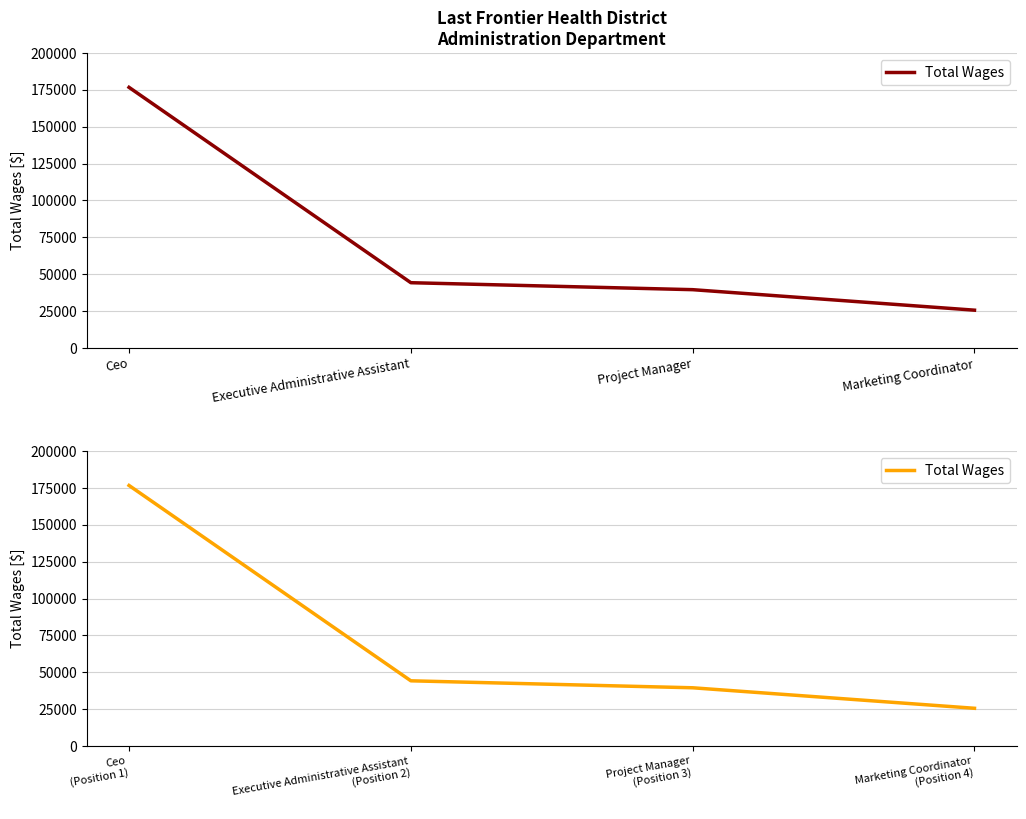

Where does the data first go above 44186?

Ceo (Position 1)